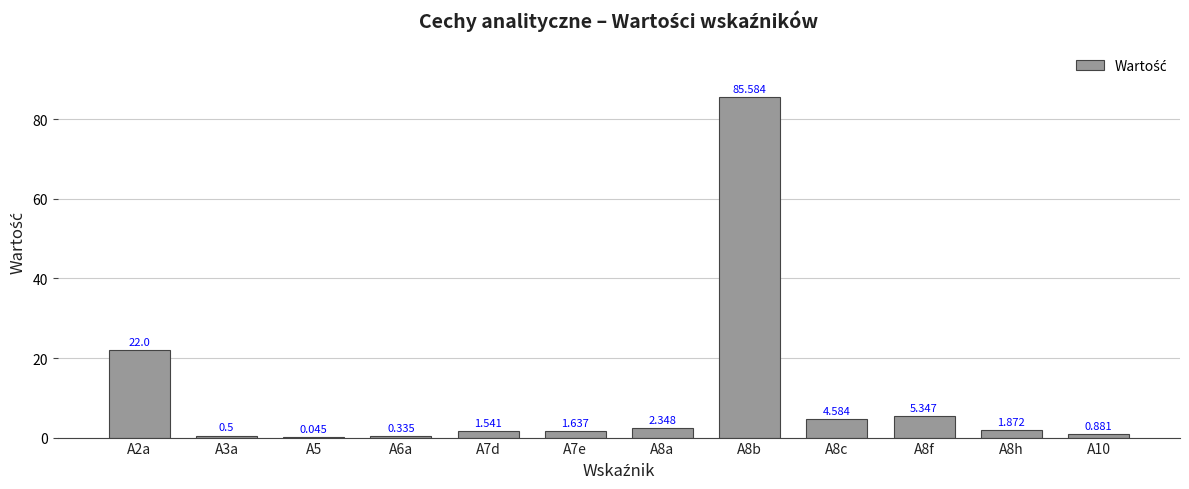

The value at A8b is 85.6. True or false?

True